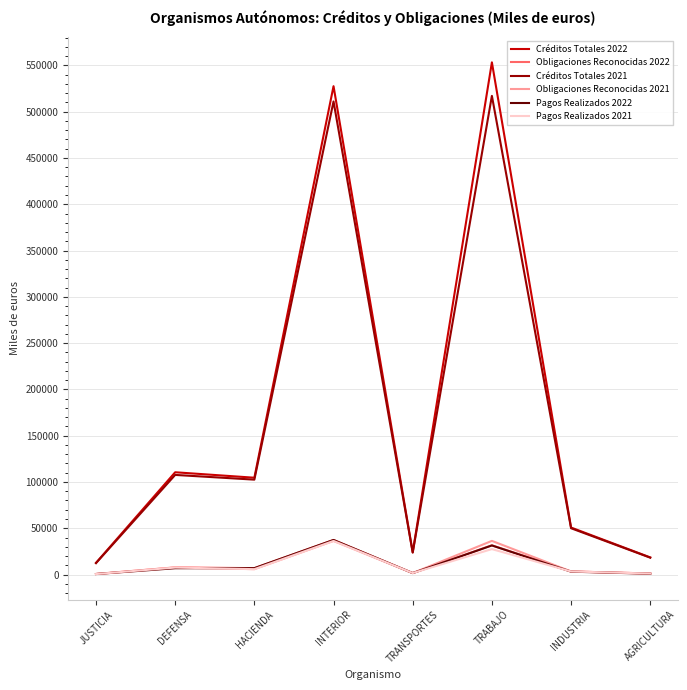

Is the value of Créditos Totales 2022 at INTERIOR greater than the value of Pagos Realizados 2022 at TRABAJO?

Yes